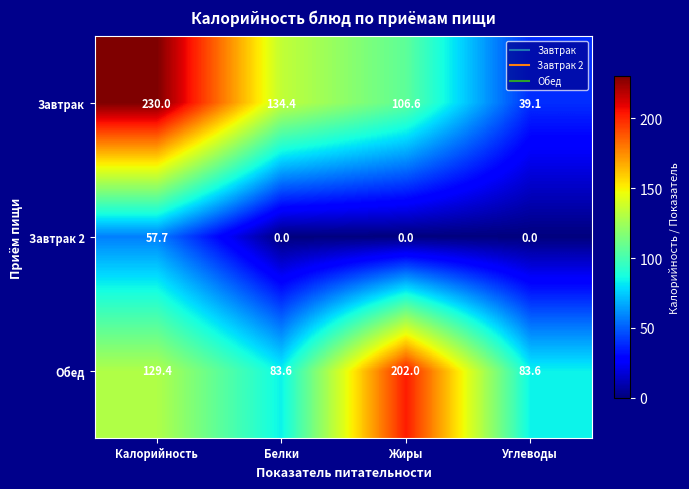

How many series are shown in this chart?

3